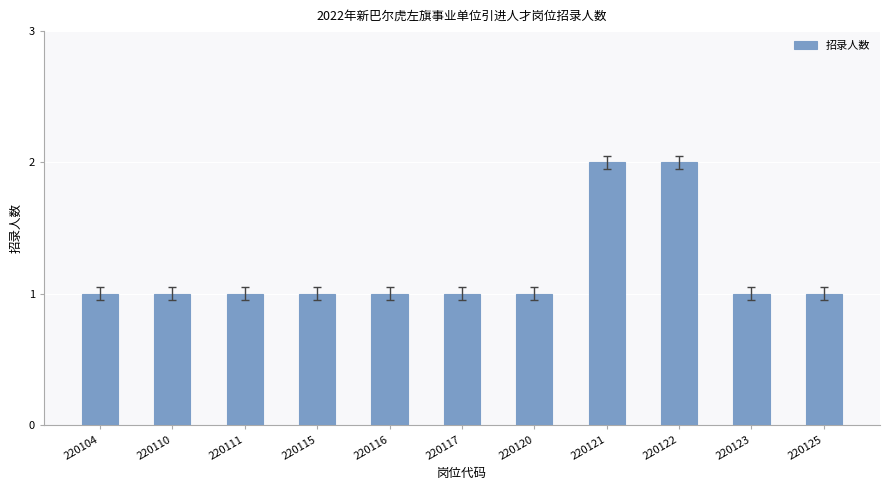

Count the number of data series in this chart.

1